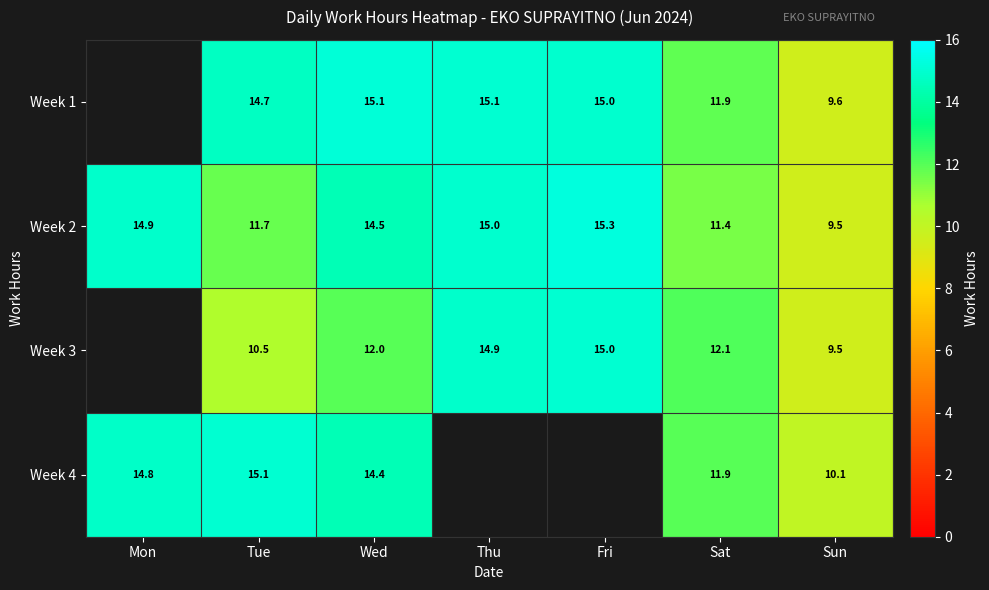

What is the smallest value displayed?

9.5